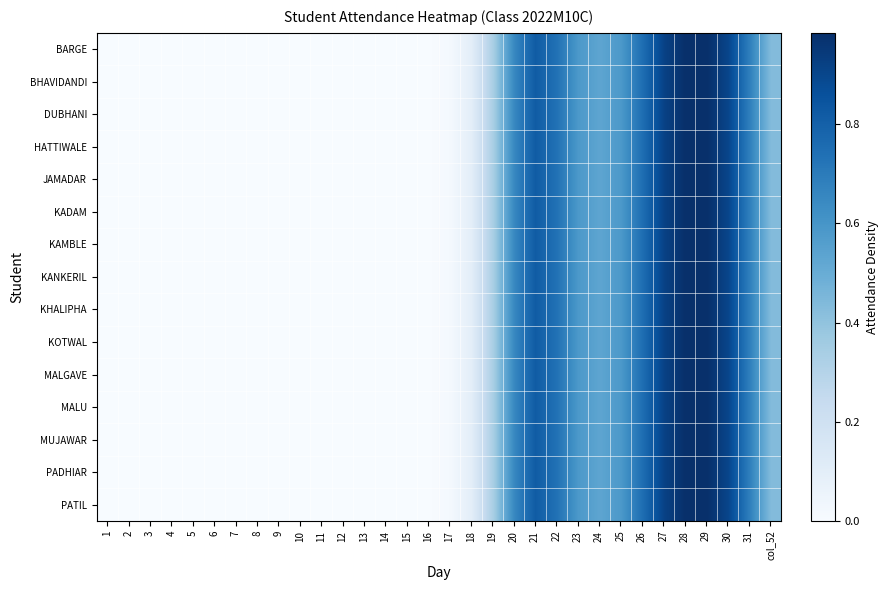

Reading left to right, list all the values displayed in this chart.

BARGE: 1=0.0	2=0.0	3=0.0	4=0.0	5=0.0	6=0.0	7=0.0	8=0.0	9=0.0	10=0.0	11=0.0	12=0.0	13=0.0	14=0.0	15=0.0	16=0.0	17=0.0	18=0.1	19=0.3	20=0.7	21=0.8	22=0.7	23=0.6	24=0.5	25=0.6	26=0.8	27=0.9	28=1.0	29=1.0	30=0.9	31=0.7	col_52=0.4
BHAVIDANDI: 1=0.0	2=0.0	3=0.0	4=0.0	5=0.0	6=0.0	7=0.0	8=0.0	9=0.0	10=0.0	11=0.0	12=0.0	13=0.0	14=0.0	15=0.0	16=0.0	17=0.0	18=0.1	19=0.3	20=0.7	21=0.8	22=0.7	23=0.6	24=0.5	25=0.6	26=0.8	27=0.9	28=1.0	29=1.0	30=0.9	31=0.7	col_52=0.4
DUBHANI: 1=0.0	2=0.0	3=0.0	4=0.0	5=0.0	6=0.0	7=0.0	8=0.0	9=0.0	10=0.0	11=0.0	12=0.0	13=0.0	14=0.0	15=0.0	16=0.0	17=0.0	18=0.1	19=0.3	20=0.7	21=0.8	22=0.7	23=0.6	24=0.5	25=0.6	26=0.8	27=0.9	28=1.0	29=1.0	30=0.9	31=0.7	col_52=0.4
HATTIWALE: 1=0.0	2=0.0	3=0.0	4=0.0	5=0.0	6=0.0	7=0.0	8=0.0	9=0.0	10=0.0	11=0.0	12=0.0	13=0.0	14=0.0	15=0.0	16=0.0	17=0.0	18=0.1	19=0.3	20=0.7	21=0.8	22=0.7	23=0.6	24=0.5	25=0.6	26=0.8	27=0.9	28=1.0	29=1.0	30=0.9	31=0.7	col_52=0.4
JAMADAR: 1=0.0	2=0.0	3=0.0	4=0.0	5=0.0	6=0.0	7=0.0	8=0.0	9=0.0	10=0.0	11=0.0	12=0.0	13=0.0	14=0.0	15=0.0	16=0.0	17=0.0	18=0.1	19=0.3	20=0.7	21=0.8	22=0.7	23=0.6	24=0.5	25=0.6	26=0.8	27=0.9	28=1.0	29=1.0	30=0.9	31=0.7	col_52=0.4
KADAM: 1=0.0	2=0.0	3=0.0	4=0.0	5=0.0	6=0.0	7=0.0	8=0.0	9=0.0	10=0.0	11=0.0	12=0.0	13=0.0	14=0.0	15=0.0	16=0.0	17=0.0	18=0.1	19=0.3	20=0.7	21=0.8	22=0.7	23=0.6	24=0.5	25=0.6	26=0.8	27=0.9	28=1.0	29=1.0	30=0.9	31=0.7	col_52=0.4
KAMBLE: 1=0.0	2=0.0	3=0.0	4=0.0	5=0.0	6=0.0	7=0.0	8=0.0	9=0.0	10=0.0	11=0.0	12=0.0	13=0.0	14=0.0	15=0.0	16=0.0	17=0.0	18=0.1	19=0.3	20=0.7	21=0.8	22=0.7	23=0.6	24=0.5	25=0.6	26=0.8	27=0.9	28=1.0	29=1.0	30=0.9	31=0.7	col_52=0.4
KANKERIL: 1=0.0	2=0.0	3=0.0	4=0.0	5=0.0	6=0.0	7=0.0	8=0.0	9=0.0	10=0.0	11=0.0	12=0.0	13=0.0	14=0.0	15=0.0	16=0.0	17=0.0	18=0.1	19=0.3	20=0.7	21=0.8	22=0.7	23=0.6	24=0.5	25=0.6	26=0.8	27=0.9	28=1.0	29=1.0	30=0.9	31=0.7	col_52=0.4
KHALIPHA: 1=0.0	2=0.0	3=0.0	4=0.0	5=0.0	6=0.0	7=0.0	8=0.0	9=0.0	10=0.0	11=0.0	12=0.0	13=0.0	14=0.0	15=0.0	16=0.0	17=0.0	18=0.1	19=0.3	20=0.7	21=0.8	22=0.7	23=0.6	24=0.5	25=0.6	26=0.8	27=0.9	28=1.0	29=1.0	30=0.9	31=0.7	col_52=0.4
KOTWAL: 1=0.0	2=0.0	3=0.0	4=0.0	5=0.0	6=0.0	7=0.0	8=0.0	9=0.0	10=0.0	11=0.0	12=0.0	13=0.0	14=0.0	15=0.0	16=0.0	17=0.0	18=0.1	19=0.3	20=0.7	21=0.8	22=0.7	23=0.6	24=0.5	25=0.6	26=0.8	27=0.9	28=1.0	29=1.0	30=0.9	31=0.7	col_52=0.4
MALGAVE: 1=0.0	2=0.0	3=0.0	4=0.0	5=0.0	6=0.0	7=0.0	8=0.0	9=0.0	10=0.0	11=0.0	12=0.0	13=0.0	14=0.0	15=0.0	16=0.0	17=0.0	18=0.1	19=0.3	20=0.7	21=0.8	22=0.7	23=0.6	24=0.5	25=0.6	26=0.8	27=0.9	28=1.0	29=1.0	30=0.9	31=0.7	col_52=0.4
MALU: 1=0.0	2=0.0	3=0.0	4=0.0	5=0.0	6=0.0	7=0.0	8=0.0	9=0.0	10=0.0	11=0.0	12=0.0	13=0.0	14=0.0	15=0.0	16=0.0	17=0.0	18=0.1	19=0.3	20=0.7	21=0.8	22=0.7	23=0.6	24=0.5	25=0.6	26=0.8	27=0.9	28=1.0	29=1.0	30=0.9	31=0.7	col_52=0.4
MUJAWAR: 1=0.0	2=0.0	3=0.0	4=0.0	5=0.0	6=0.0	7=0.0	8=0.0	9=0.0	10=0.0	11=0.0	12=0.0	13=0.0	14=0.0	15=0.0	16=0.0	17=0.0	18=0.1	19=0.3	20=0.7	21=0.8	22=0.7	23=0.6	24=0.5	25=0.6	26=0.8	27=0.9	28=1.0	29=1.0	30=0.9	31=0.7	col_52=0.4
PADHIAR: 1=0.0	2=0.0	3=0.0	4=0.0	5=0.0	6=0.0	7=0.0	8=0.0	9=0.0	10=0.0	11=0.0	12=0.0	13=0.0	14=0.0	15=0.0	16=0.0	17=0.0	18=0.1	19=0.3	20=0.7	21=0.8	22=0.7	23=0.6	24=0.5	25=0.6	26=0.8	27=0.9	28=1.0	29=1.0	30=0.9	31=0.7	col_52=0.4
PATIL: 1=0.0	2=0.0	3=0.0	4=0.0	5=0.0	6=0.0	7=0.0	8=0.0	9=0.0	10=0.0	11=0.0	12=0.0	13=0.0	14=0.0	15=0.0	16=0.0	17=0.0	18=0.1	19=0.3	20=0.7	21=0.8	22=0.7	23=0.6	24=0.5	25=0.6	26=0.8	27=0.9	28=1.0	29=1.0	30=0.9	31=0.7	col_52=0.4